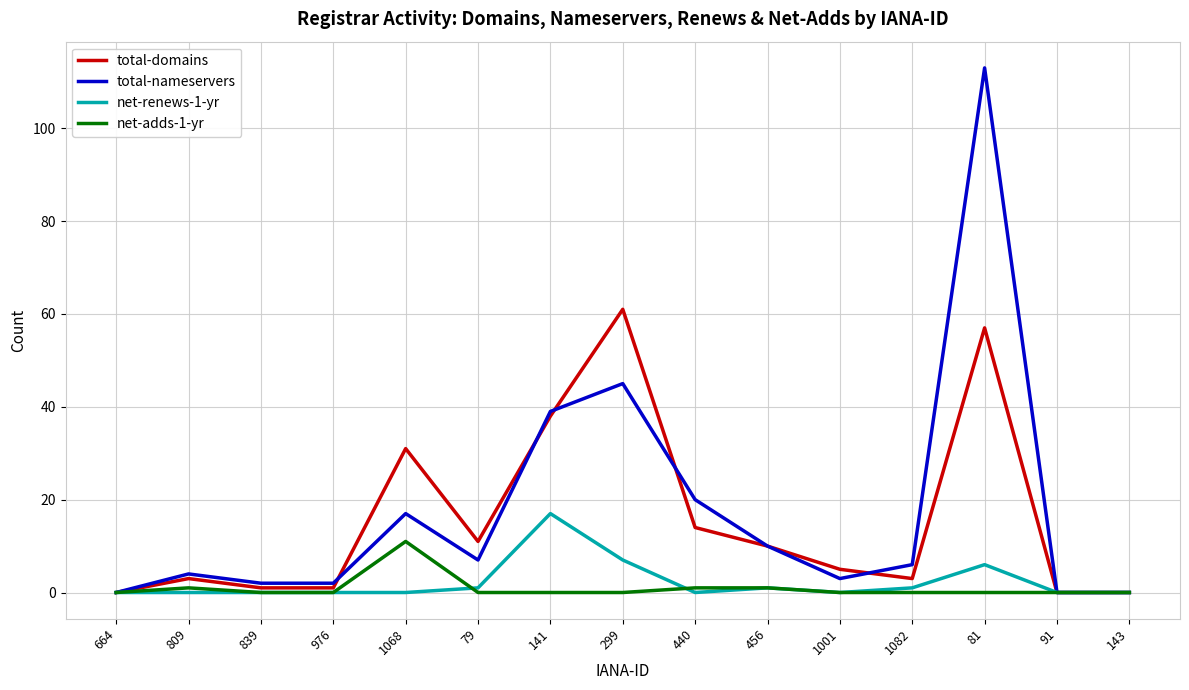

Is the value of total-nameservers at 440 greater than the value of net-renews-1-yr at 440?

Yes